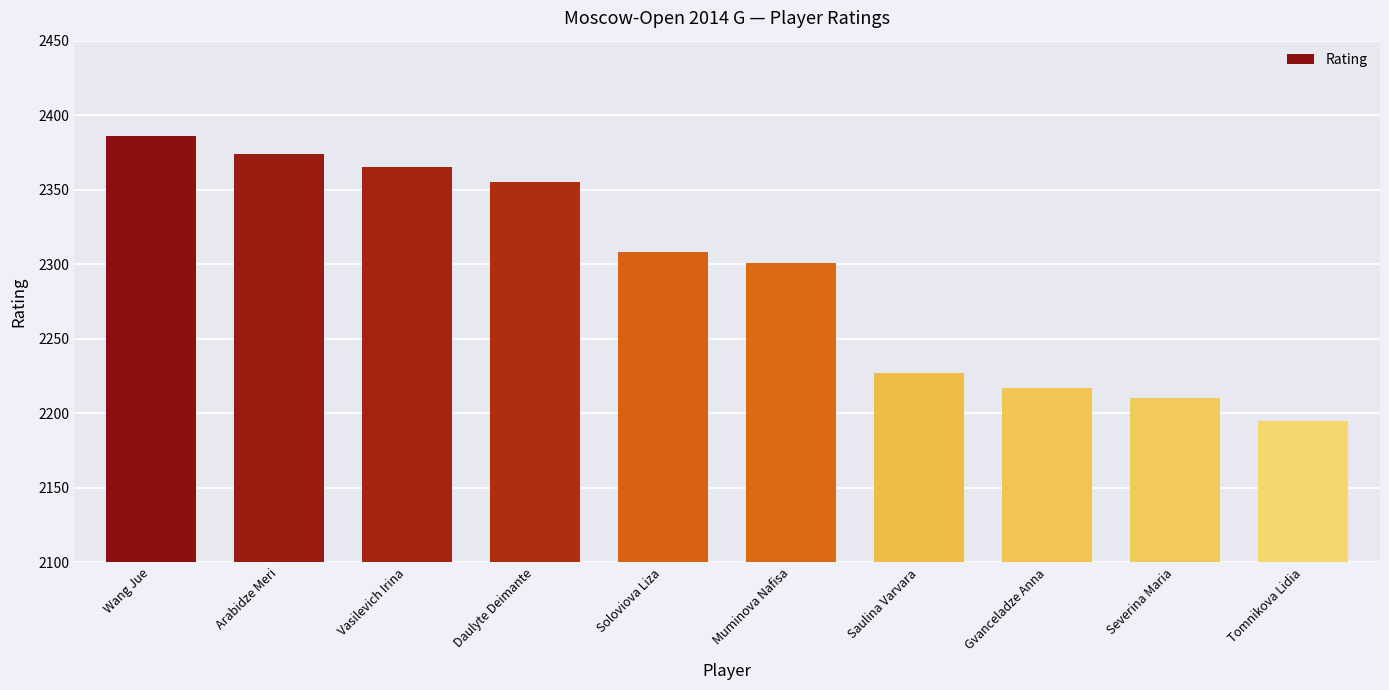

Between Tomnikova Lidia and Arabidze Meri, which is larger?

Arabidze Meri